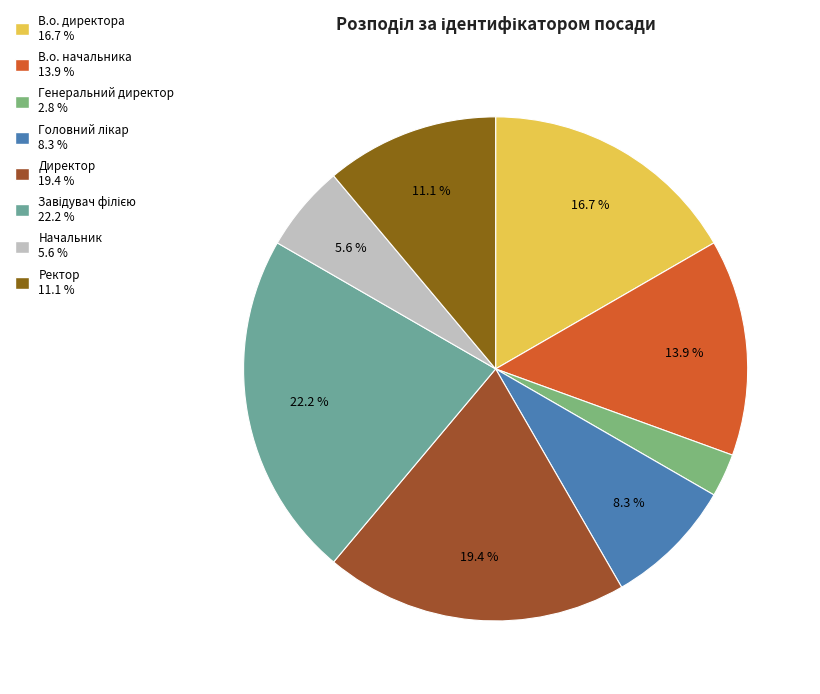

What is the change in value from Завідувач філією to Ректор?

-4